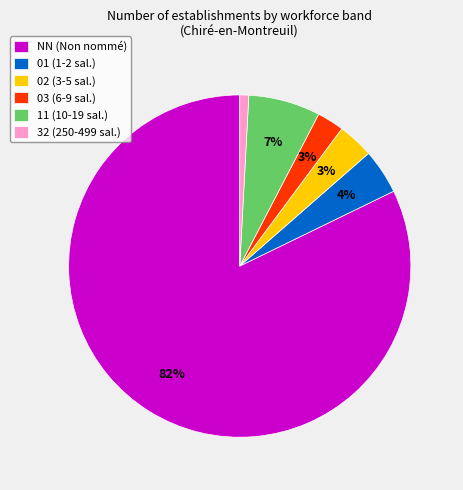

Between NN (Non nommé) and 01 (1-2 sal.), which is larger?

NN (Non nommé)